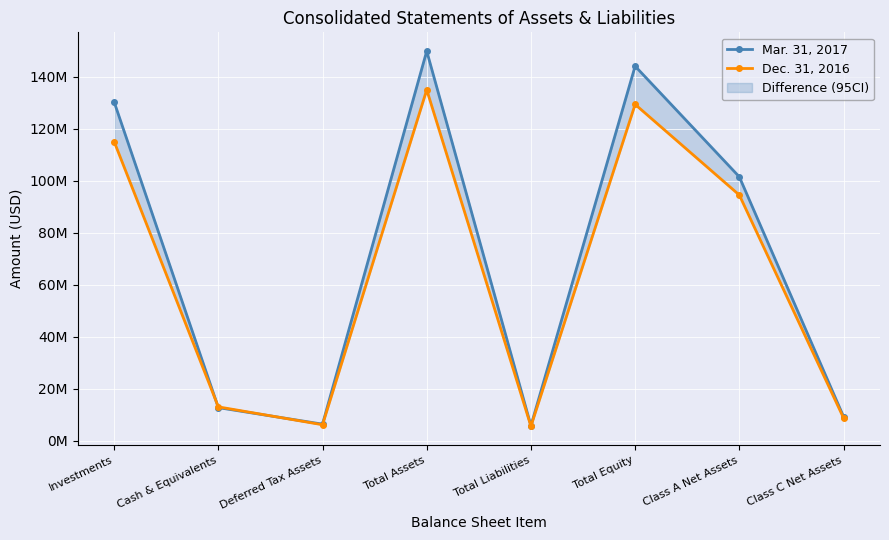

Which series has the largest total across all categories?

Mar. 31, 2017